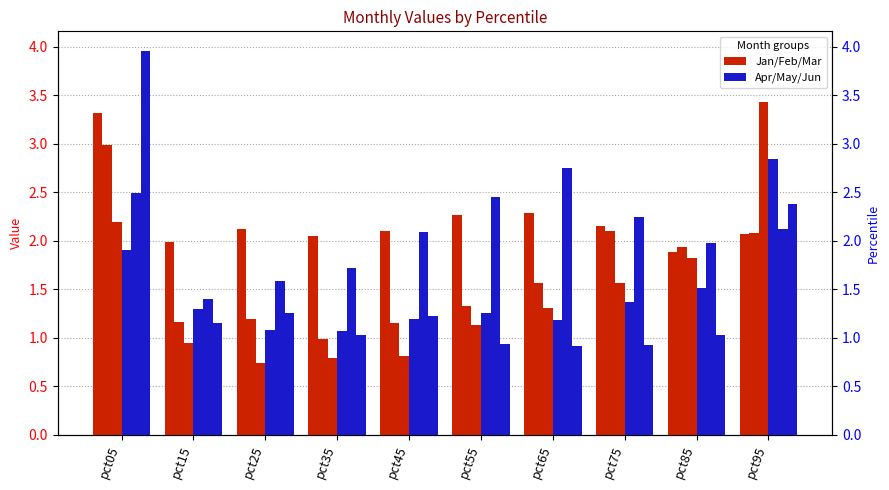

Reading left to right, extract all data points from this chart.

Jan: pct05=3.3	pct15=2.0	pct25=2.1	pct35=2.0	pct45=2.1	pct55=2.3	pct65=2.3	pct75=2.2	pct85=1.9	pct95=2.1
Feb: pct05=3.0	pct15=1.2	pct25=1.2	pct35=1.0	pct45=1.2	pct55=1.3	pct65=1.6	pct75=2.1	pct85=1.9	pct95=2.1
Mar: pct05=2.2	pct15=0.9	pct25=0.7	pct35=0.8	pct45=0.8	pct55=1.1	pct65=1.3	pct75=1.6	pct85=1.8	pct95=3.4
Apr: pct05=1.9	pct15=1.3	pct25=1.1	pct35=1.1	pct45=1.2	pct55=1.3	pct65=1.2	pct75=1.4	pct85=1.5	pct95=2.8
May: pct05=2.5	pct15=1.4	pct25=1.6	pct35=1.7	pct45=2.1	pct55=2.5	pct65=2.8	pct75=2.2	pct85=2.0	pct95=2.1
Jun: pct05=4.0	pct15=1.2	pct25=1.3	pct35=1.0	pct45=1.2	pct55=0.9	pct65=0.9	pct75=0.9	pct85=1.0	pct95=2.4